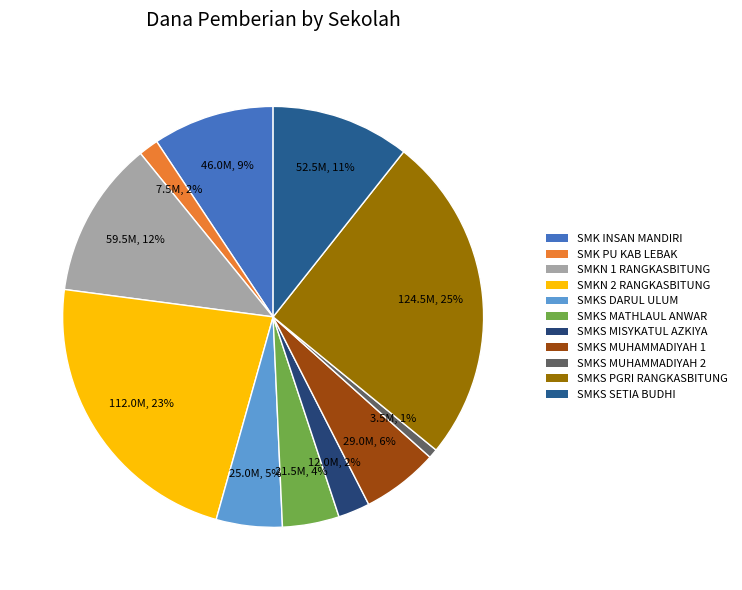

How many segments does this pie chart have?

11